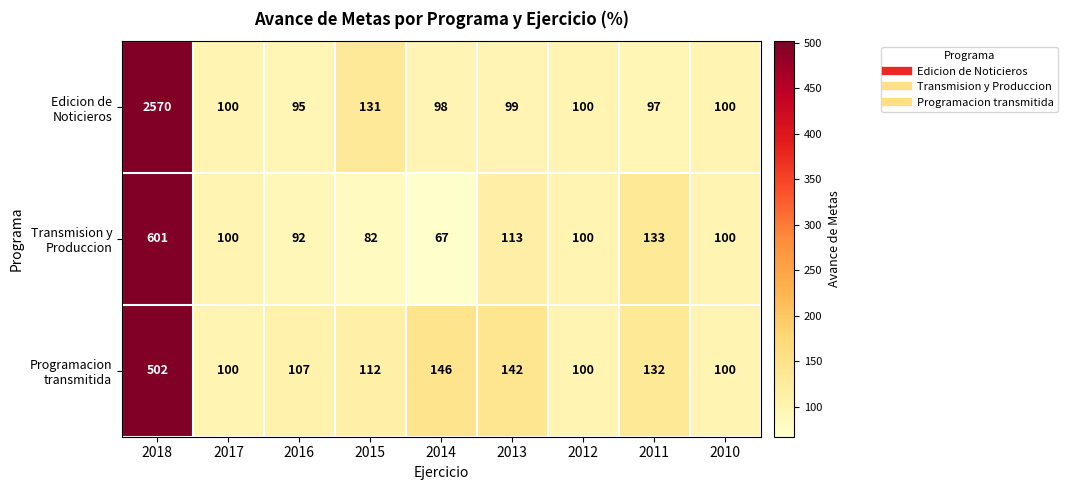

At which category is the sum across all series the highest?

2018